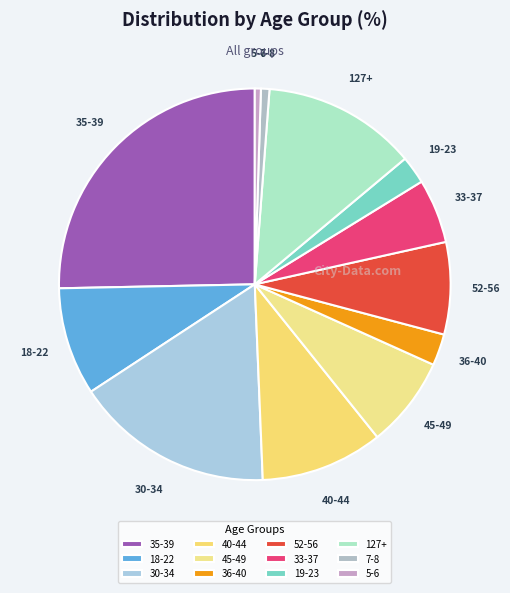

The 7-8 slice represents 14% of the pie. True or false?

False